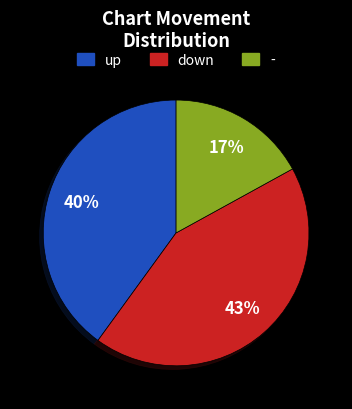

Which has a higher value, up or -?

up